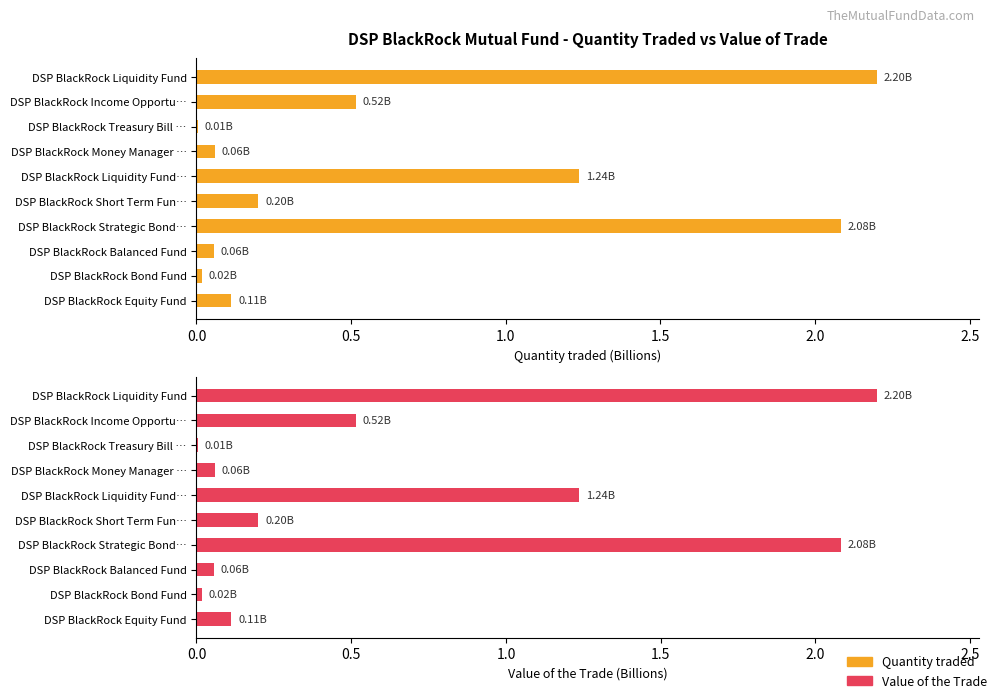

Count the number of categories in the chart.

10